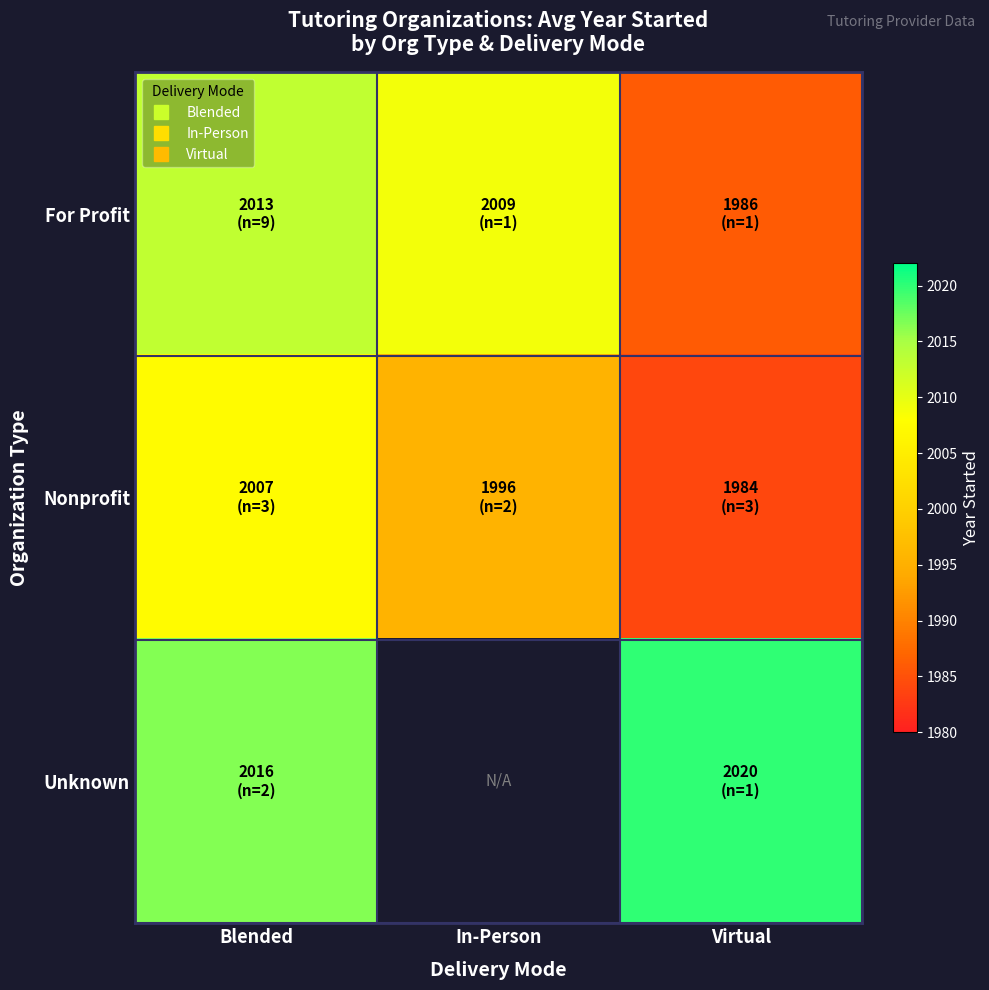

The value of Nonprofit at Virtual is 3563.3. True or false?

False